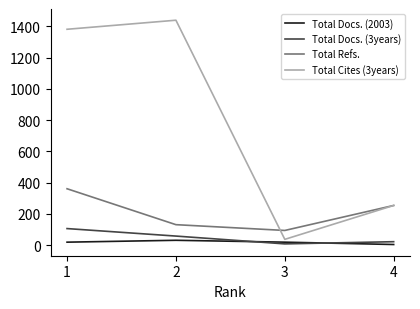

Reading left to right, transcribe all the data shown in this chart.

Total Docs. (2003): 19	31	19	4
Total Docs. (3years): 106	58	8	22
Total Refs.: 361	131	94	254
Total Cites (3years): 1382	1440	37	254